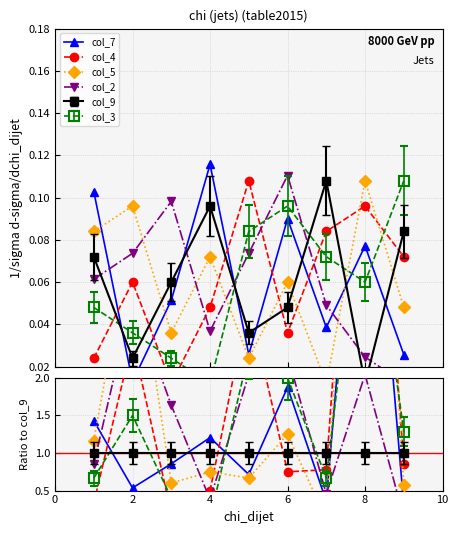

Between 0 and 6, which series saw the biggest shift?

col_2